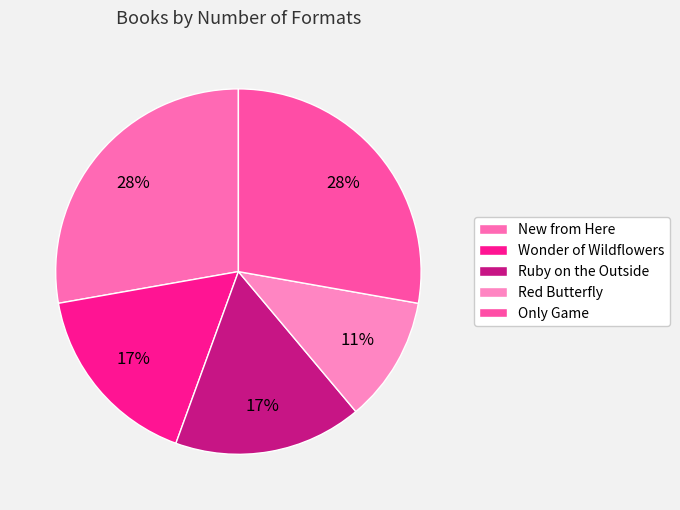

What portion of the pie excludes Wonder of Wildflowers?

83.3%